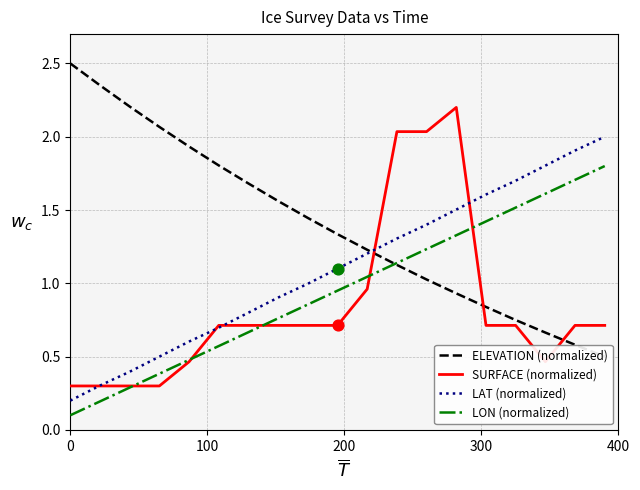

Which series reaches the minimum Y coordinate?

LON (normalized)